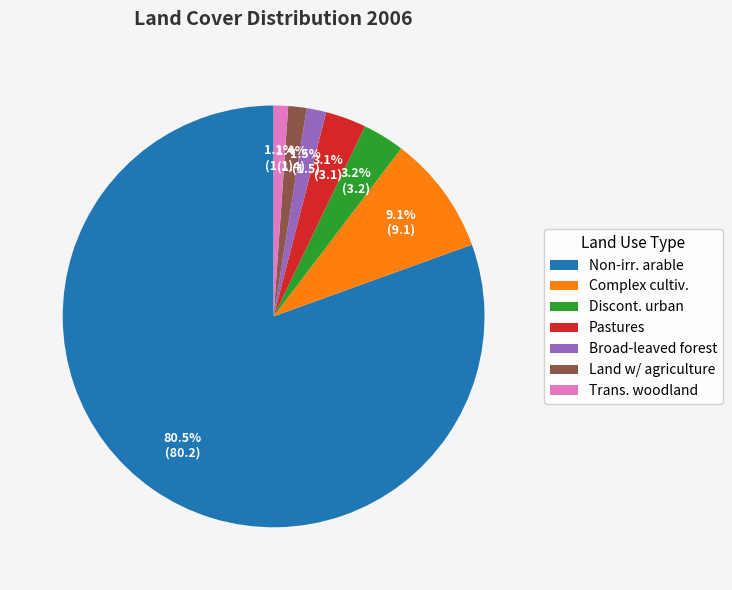

What is the largest slice in the pie chart?

Non-irr. arable